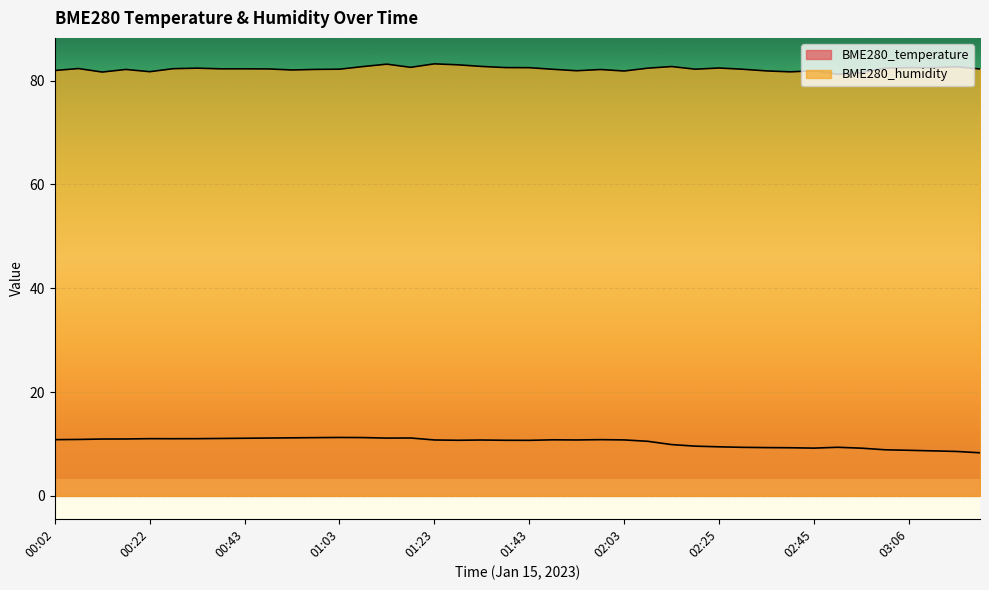

What is the maximum value shown in the chart?

83.2